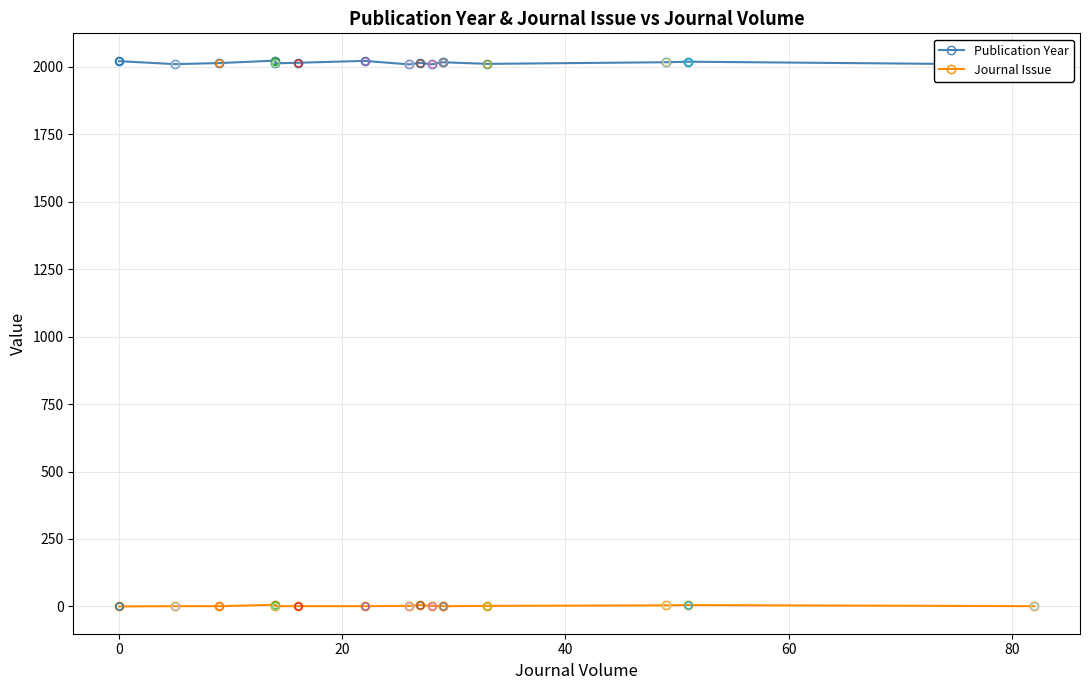

What is the value of the Journal Issue point at the 15th from the left?

5